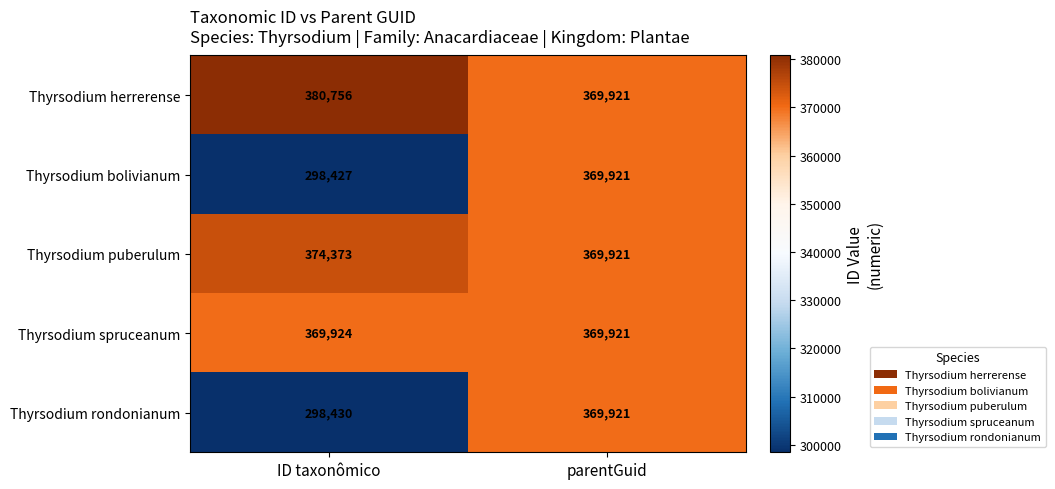

Which series has the largest total across all categories?

Thyrsodium herrerense